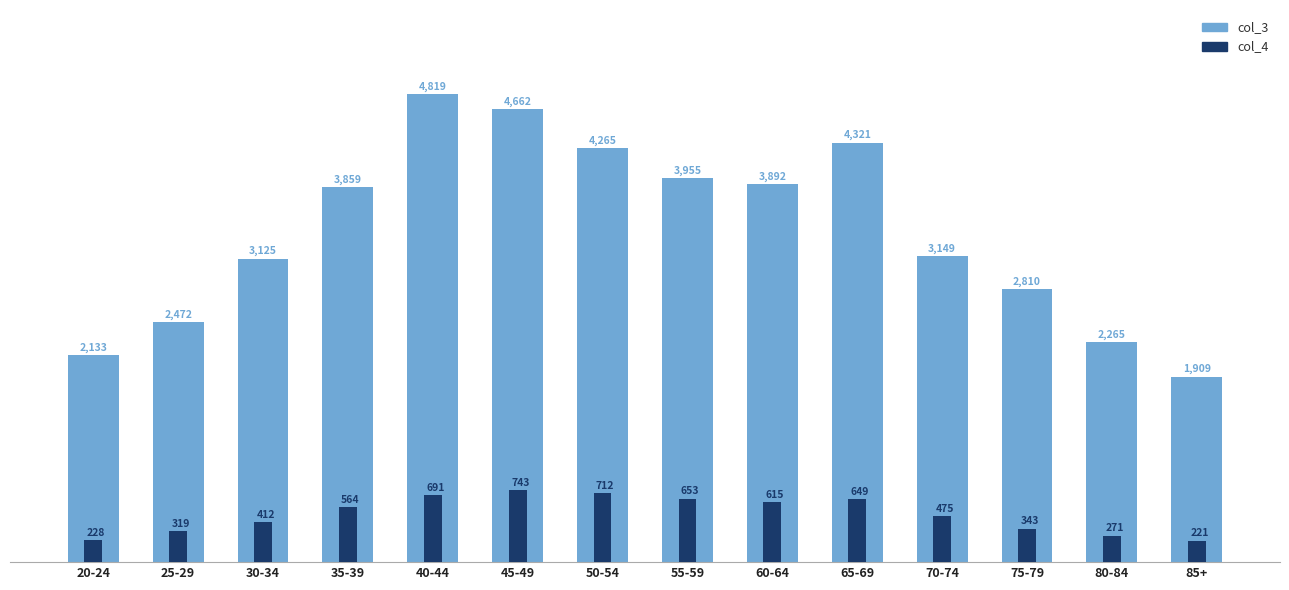

What is the total value across all series at 60-64?

4507